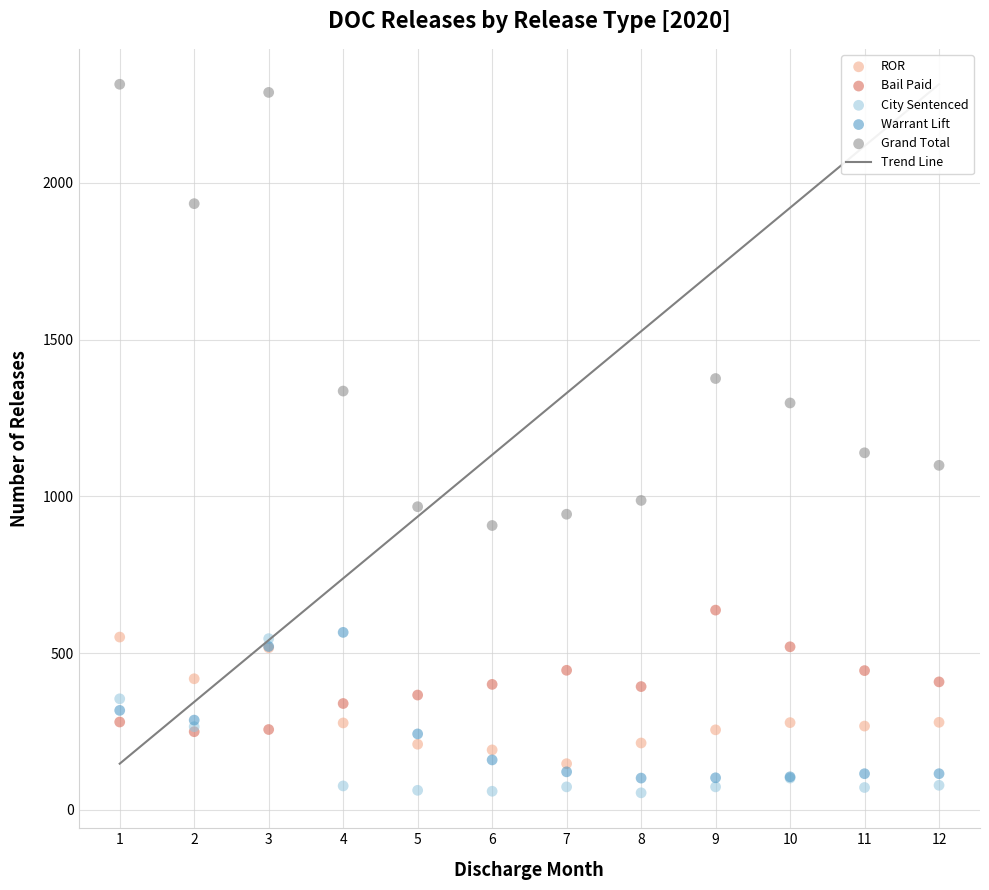

Across all series, what Y value is closest to 1184?

1139